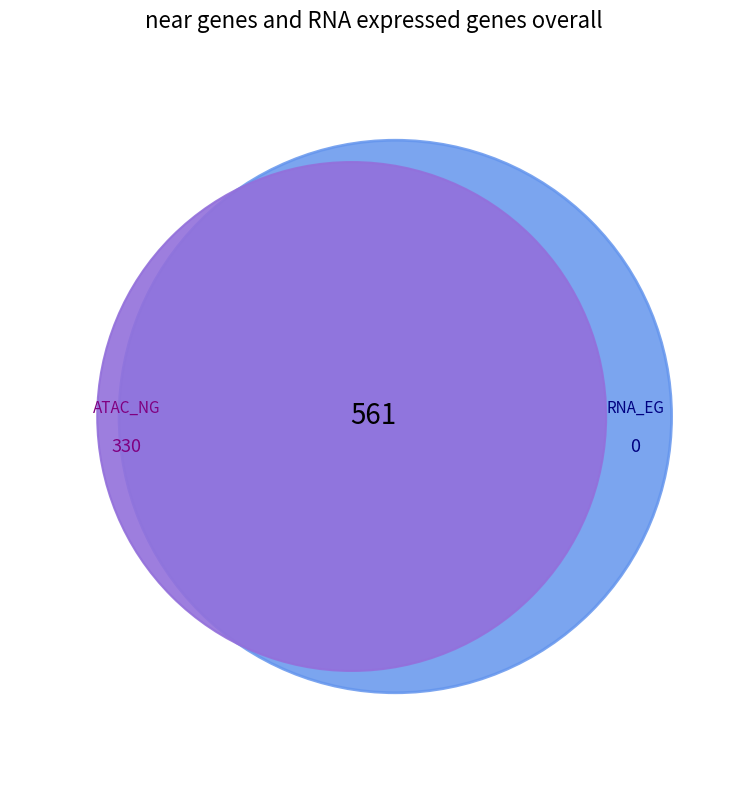

Between 2 and 21, which is larger?

21